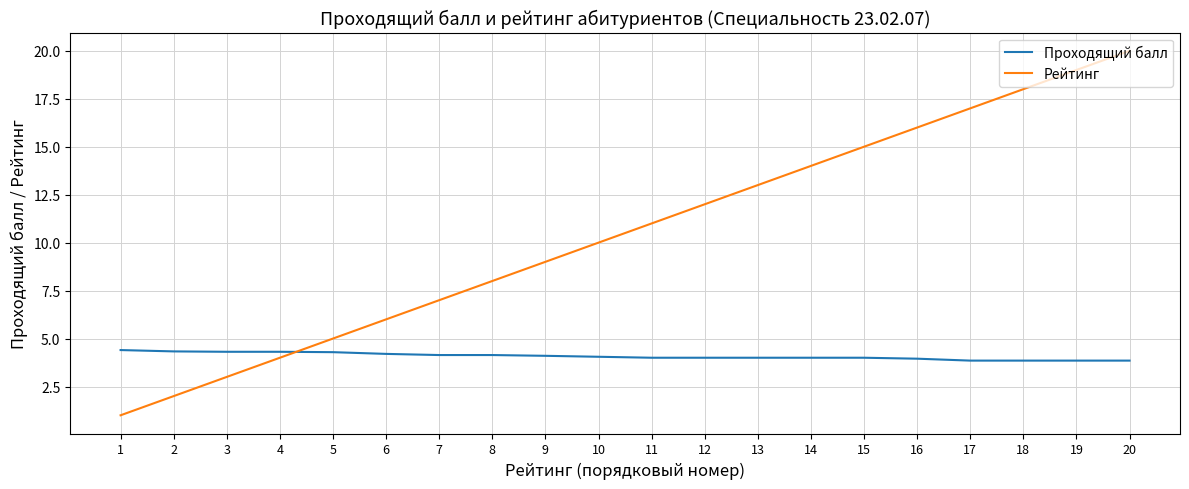

Where do Рейтинг and Проходящий балл first cross each other?

4 and 5